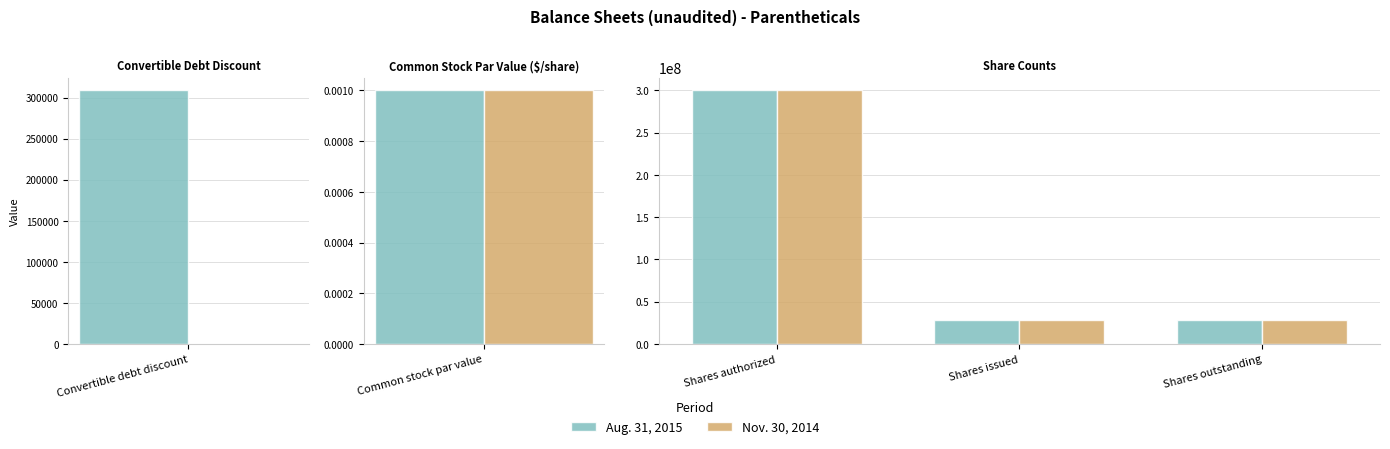

What is the sum of all Nov. 30, 2014 values?

356000000